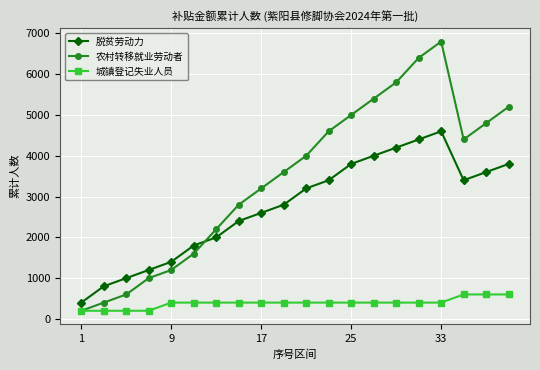

What is the lowest value of the 脱贫劳动力 series?

400